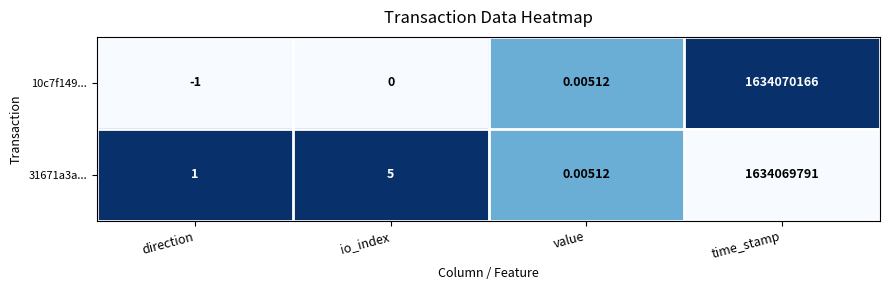

Rank the categories by 31671a3a... value from highest to lowest.

time_stamp, io_index, direction, value